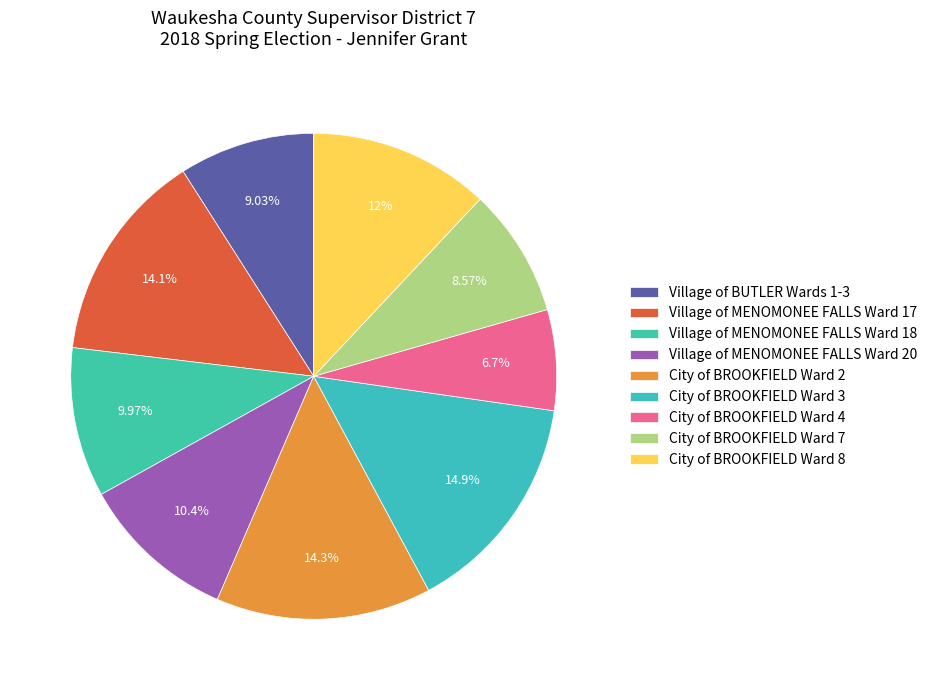

Is the sum of City of BROOKFIELD Ward 3 and Village of MENOMONEE FALLS Ward 20 greater than half?

No